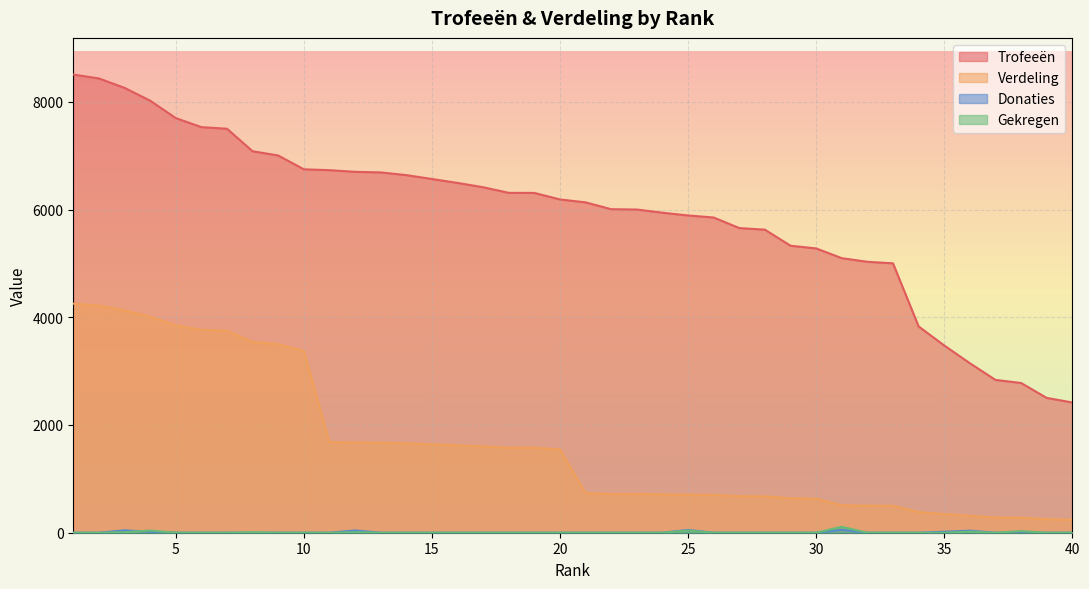

What is the difference between the Verdeling values at 21 and 27?

57